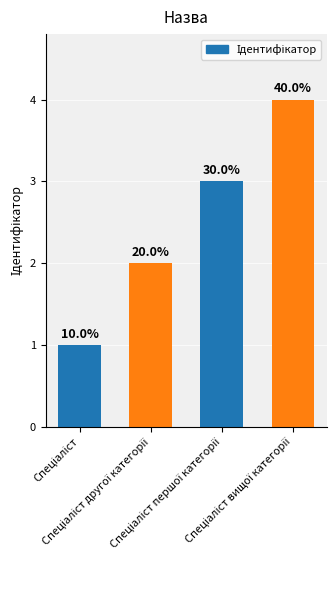

What is the smallest value displayed?

1